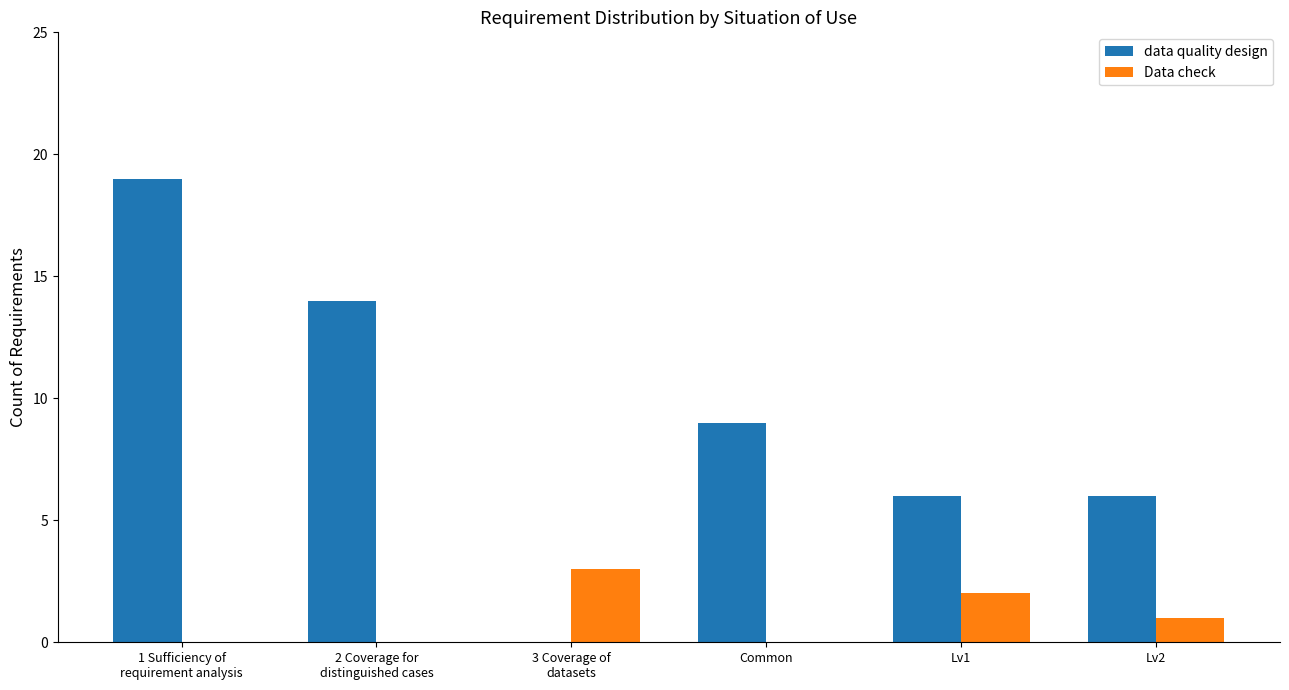

The data quality design series shows 6 at Lv2. True or false?

True